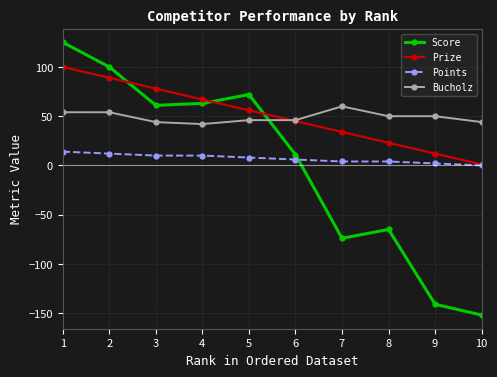

The value of Points at 1 is 25. True or false?

False